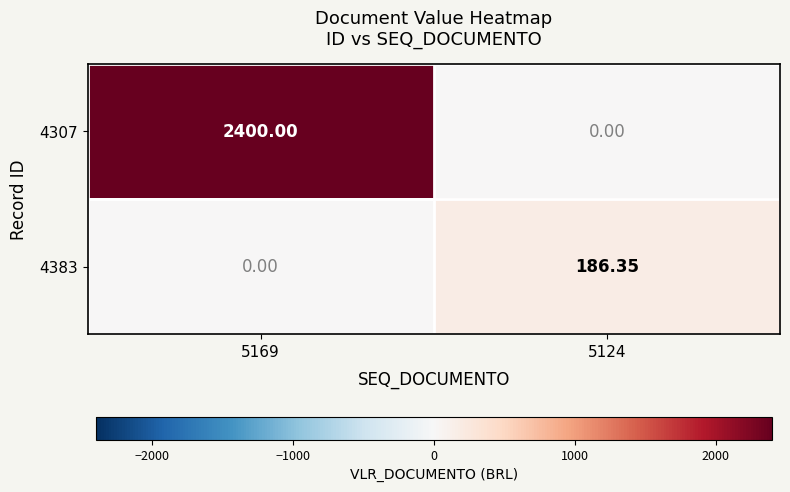

Is the value of 4383 at 5169 greater than the value of 4307 at 5169?

No